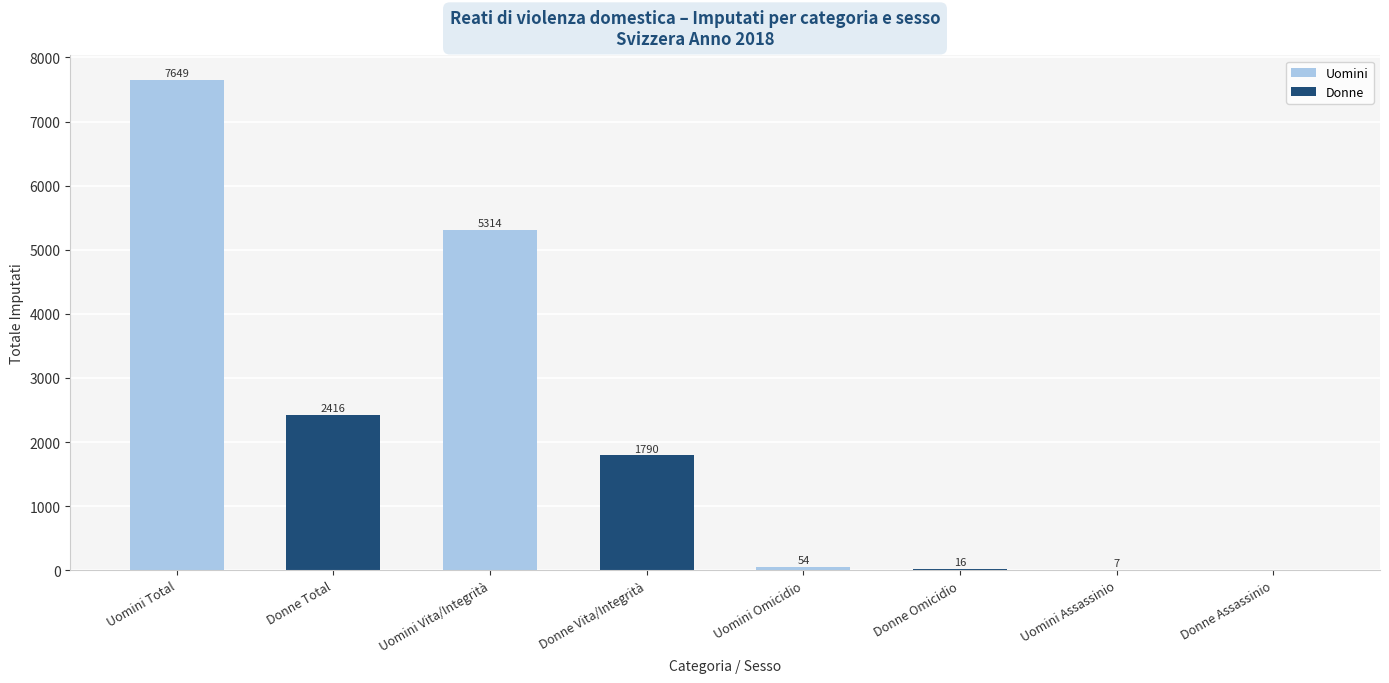

At which label does the data first exceed 1790?

Uomini Total